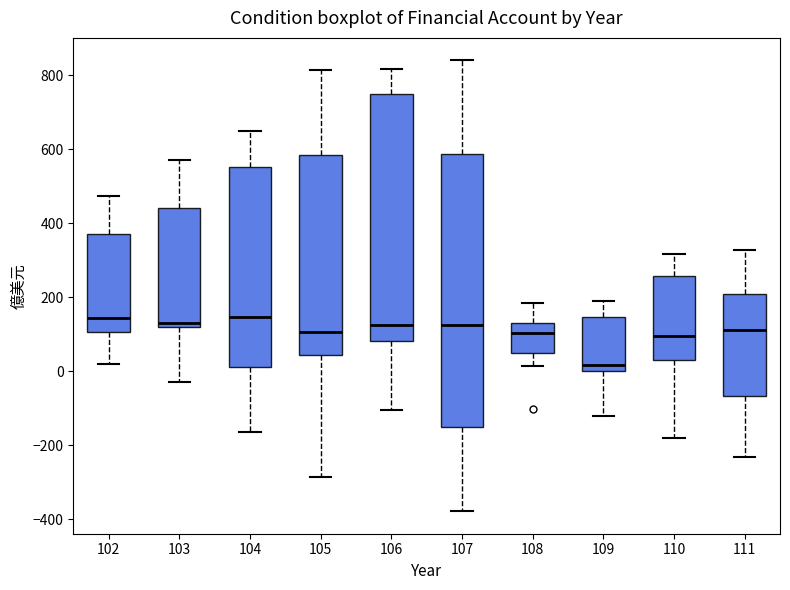

Reading left to right, transcribe this box plot: for each box, give where its median line is, the range the box spans, and where its two whiskers end, as read against the y-axis. The values are not printed on the chart, so give them approximately, as read against the axis.

102: median 140, box 100 to 380, whiskers 20 to 480
103: median 140, box 120 to 440, whiskers -20 to 580
104: median 140, box 20 to 560, whiskers -160 to 640
105: median 100, box 40 to 580, whiskers -280 to 820
106: median 120, box 80 to 740, whiskers -100 to 820
107: median 120, box -160 to 580, whiskers -380 to 840
108: median 100, box 40 to 140, whiskers 20 to 180
109: median 20, box 0 to 140, whiskers -120 to 180
110: median 100, box 40 to 260, whiskers -180 to 320
111: median 120, box -60 to 200, whiskers -240 to 320